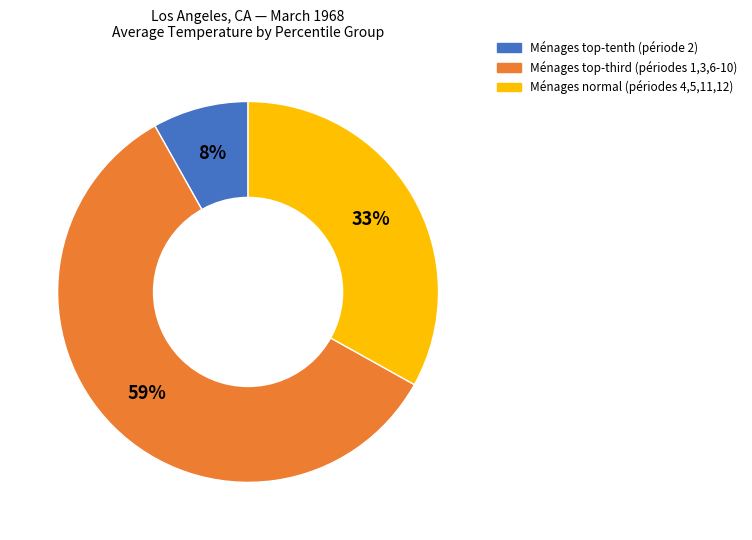

To the nearest percent, what is the difference between the largest and smallest slice percentages?

51%